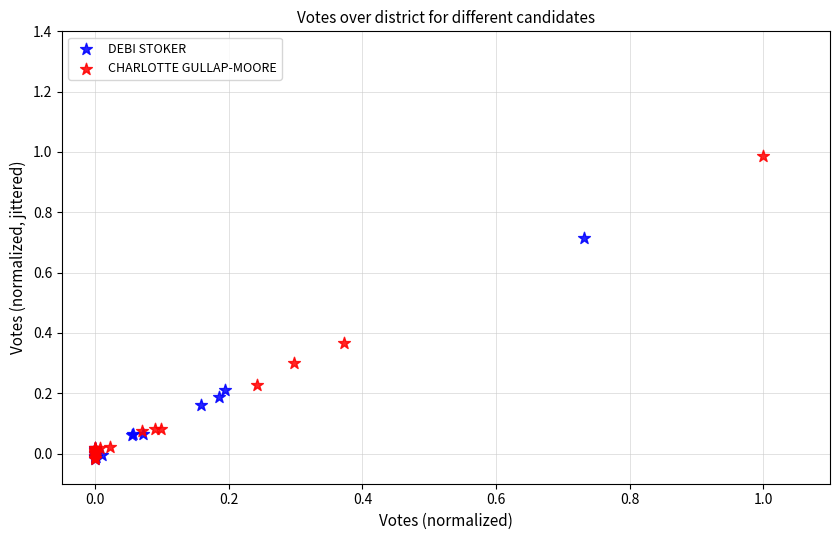

Which series contains the highest Y value?

CHARLOTTE GULLAP-MOORE